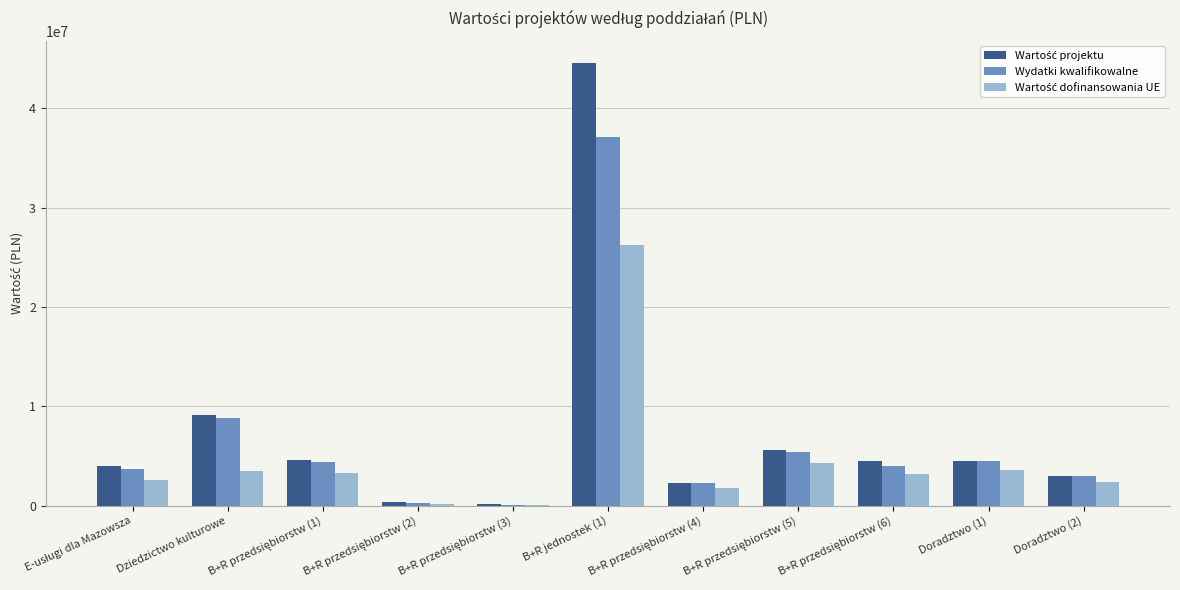

What is the greatest value displayed?

44574674.3